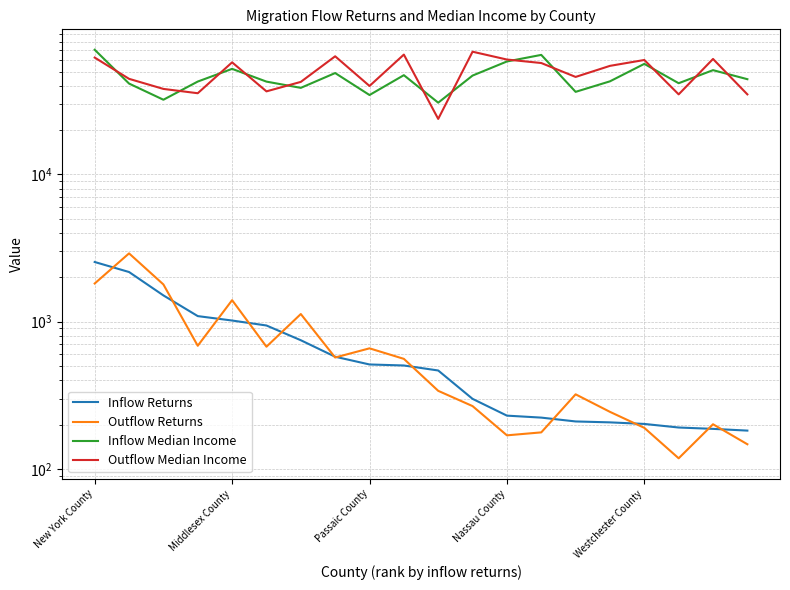

The Outflow Median Income series shows 34999 at 17. True or false?

True